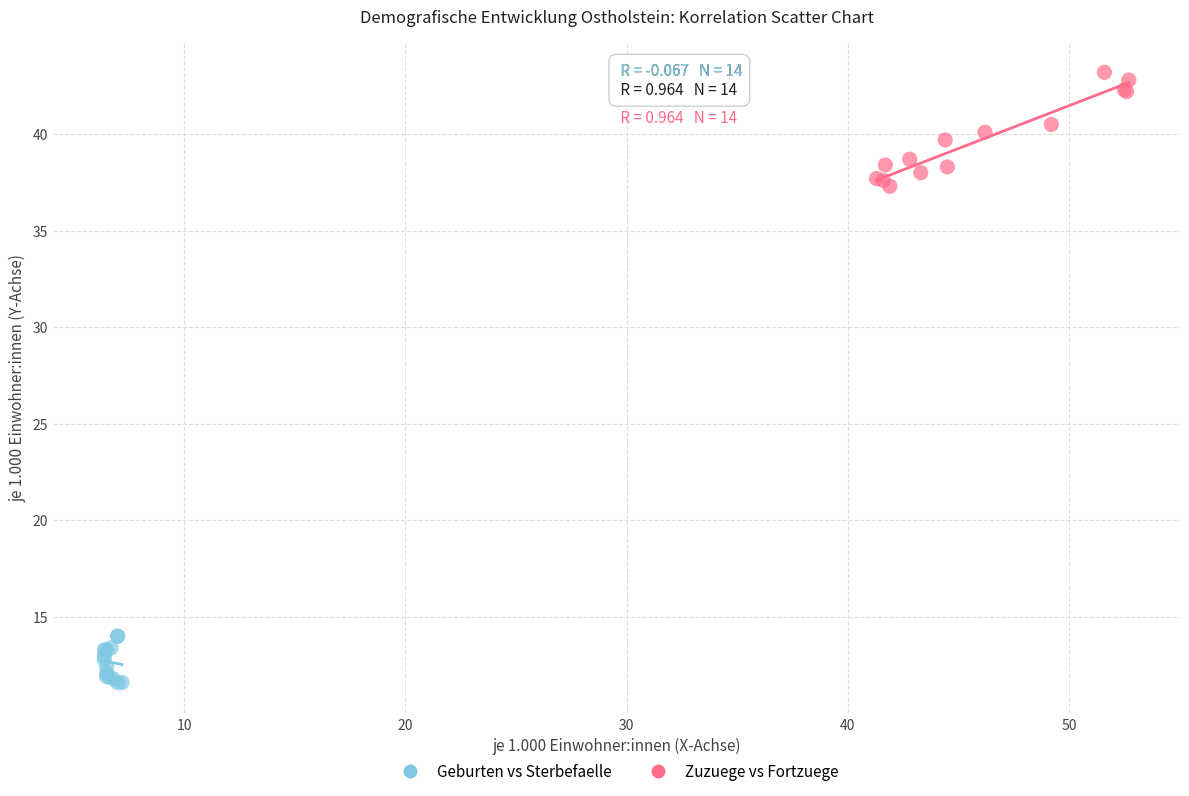

Which series contains the lowest Y value?

Geburten vs Sterbefaelle